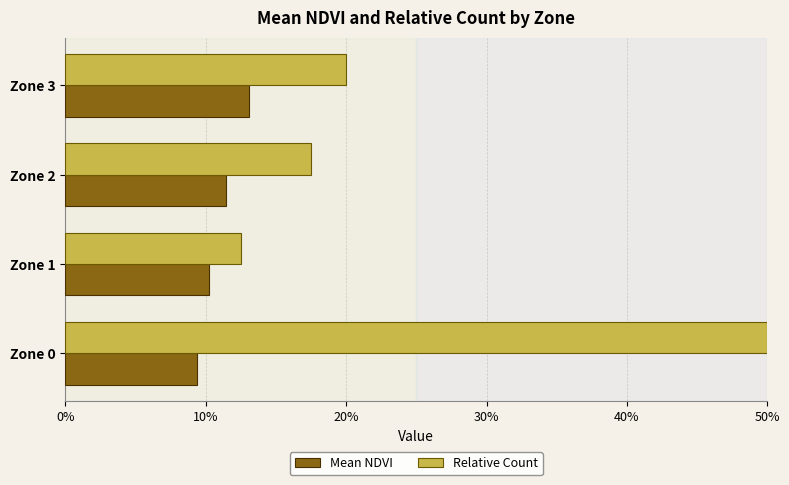

What are all the series names shown in the legend?

Mean NDVI, Relative Count